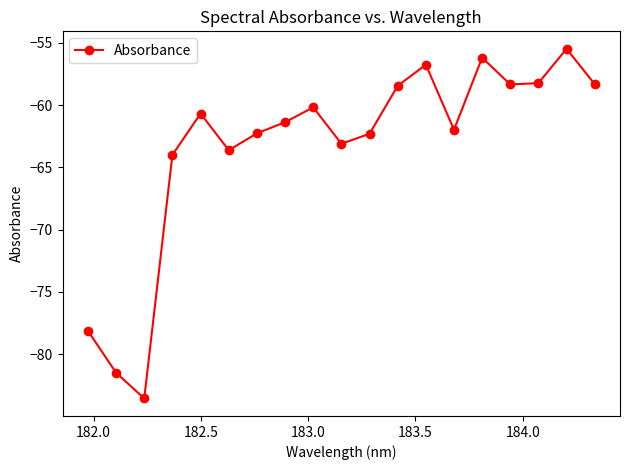

What is the value of the 15th point from the left?

-56.2